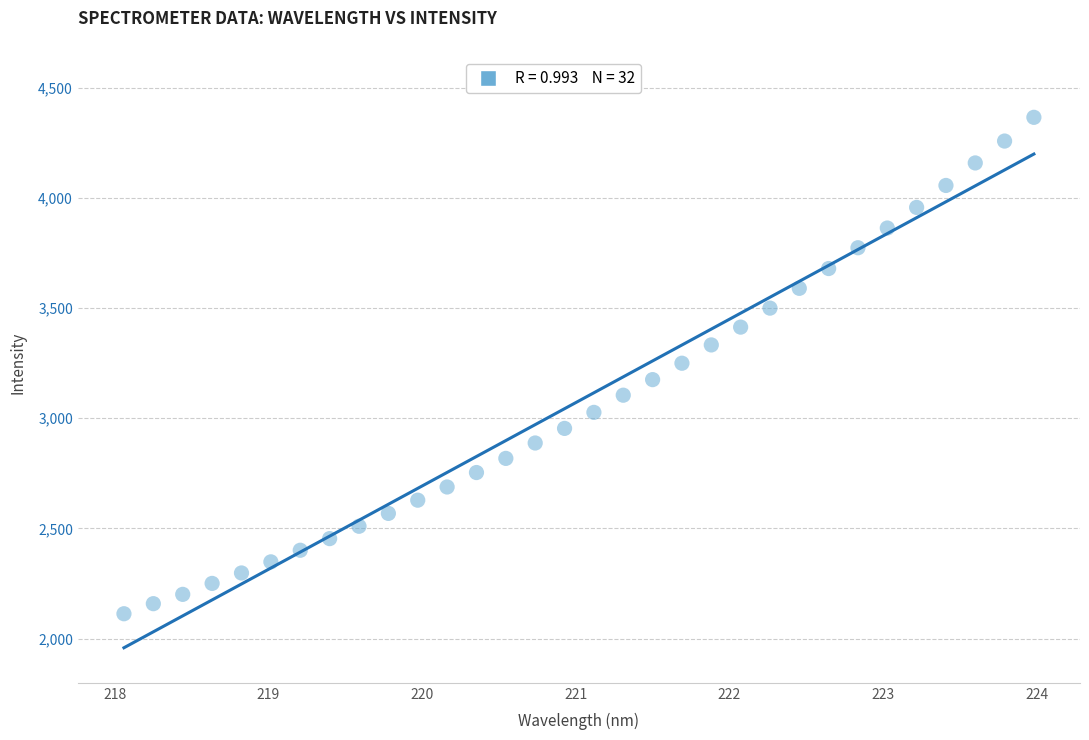

What is the range of Y values (max minus min)?

2251.6